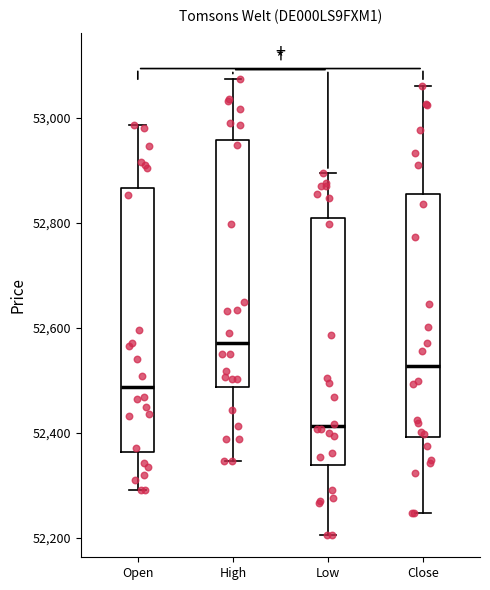

Comparing the boxes themselves (not the whiskers), which one is the tallest?

Open